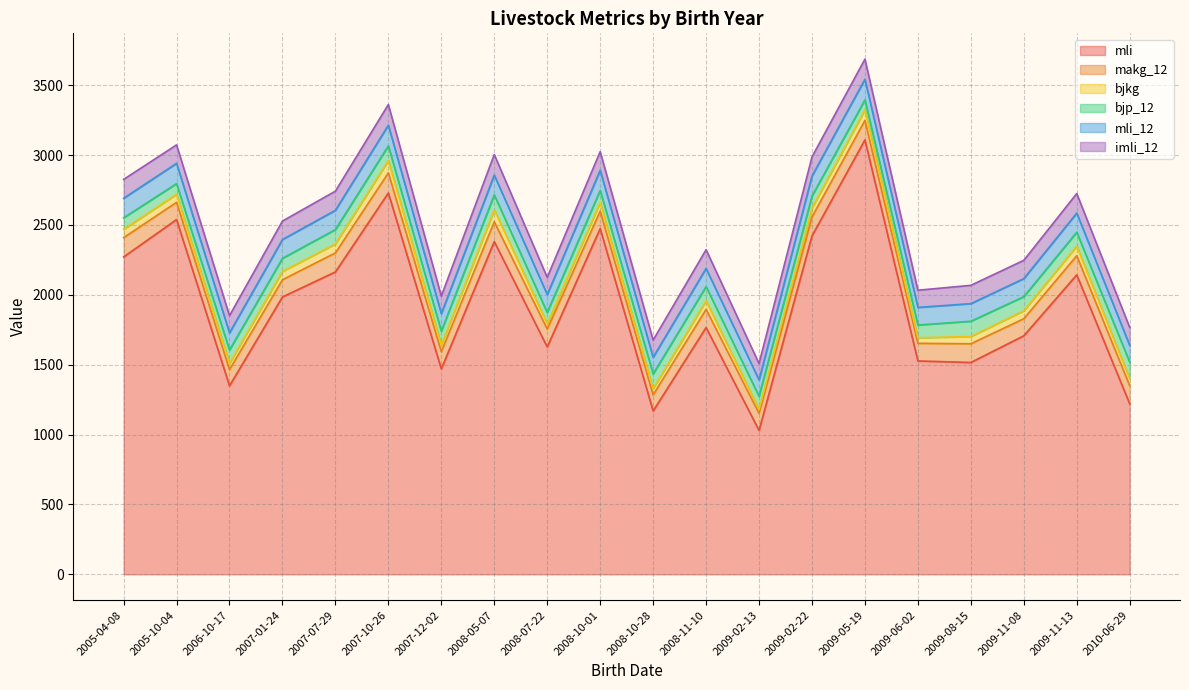

At which label is bjp_12 closest to 94?

2009-02-13